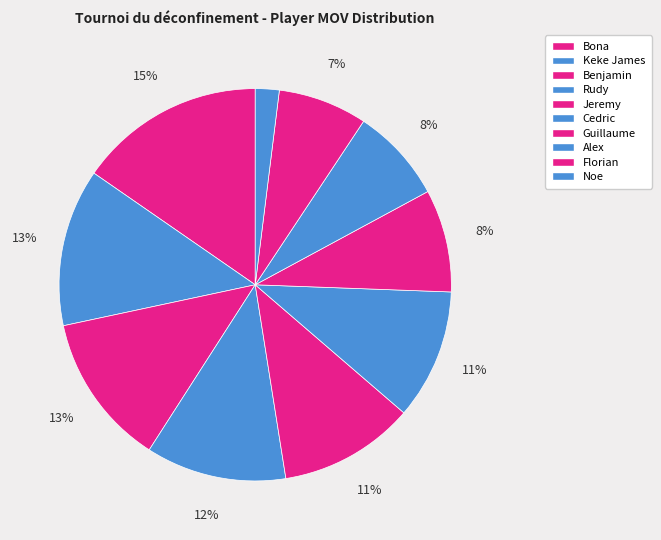

How many segments does this pie chart have?

10